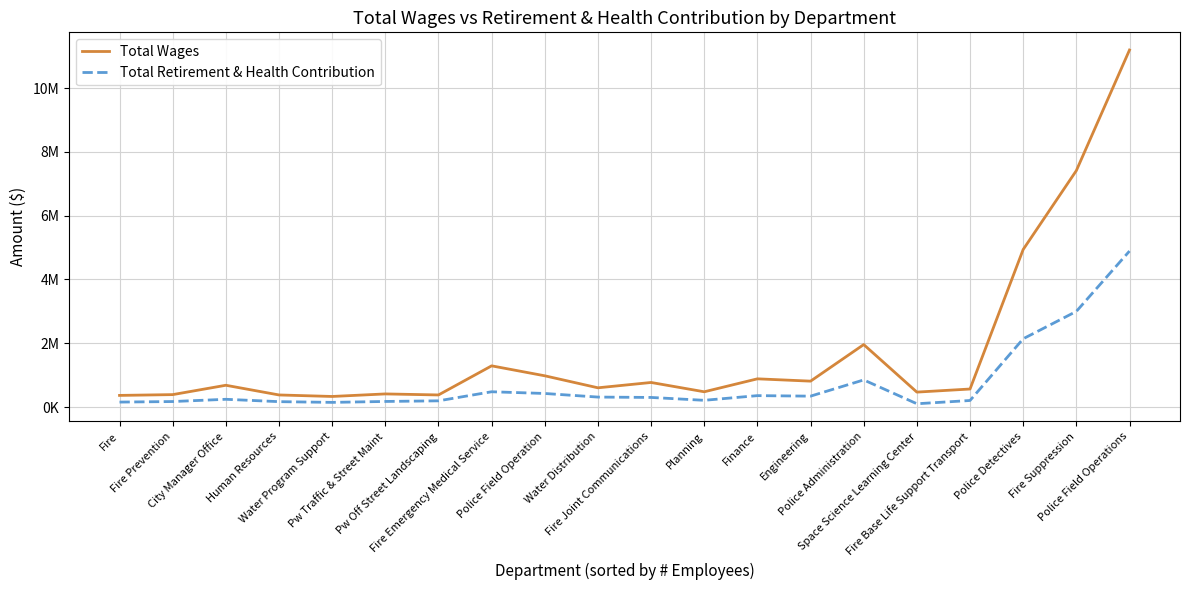

Which series has the widest spread of values?

Total Wages